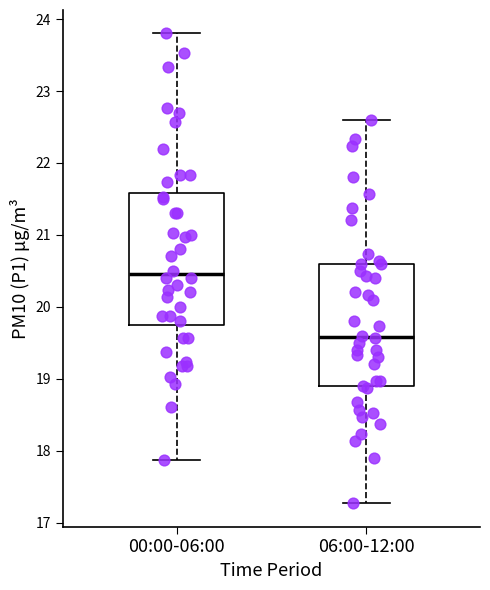

Reading left to right, read every box against the y-axis: the position of its median line, the range the box covers, and the ends of its whiskers. The values are not printed on the chart, so give them approximately, as read against the axis.

00:00-06:00: median 20.5, box 19.7 to 21.6, whiskers 17.9 to 23.8
06:00-12:00: median 19.6, box 18.9 to 20.6, whiskers 17.3 to 22.6